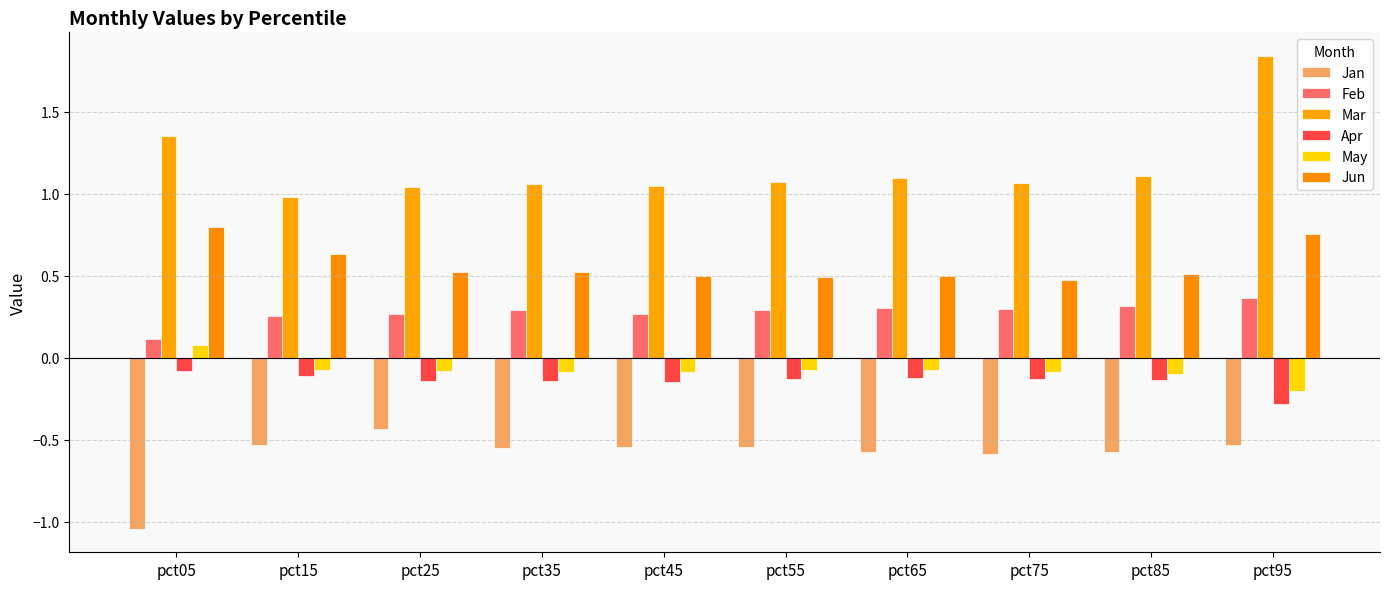

How many data points does each series have?

10